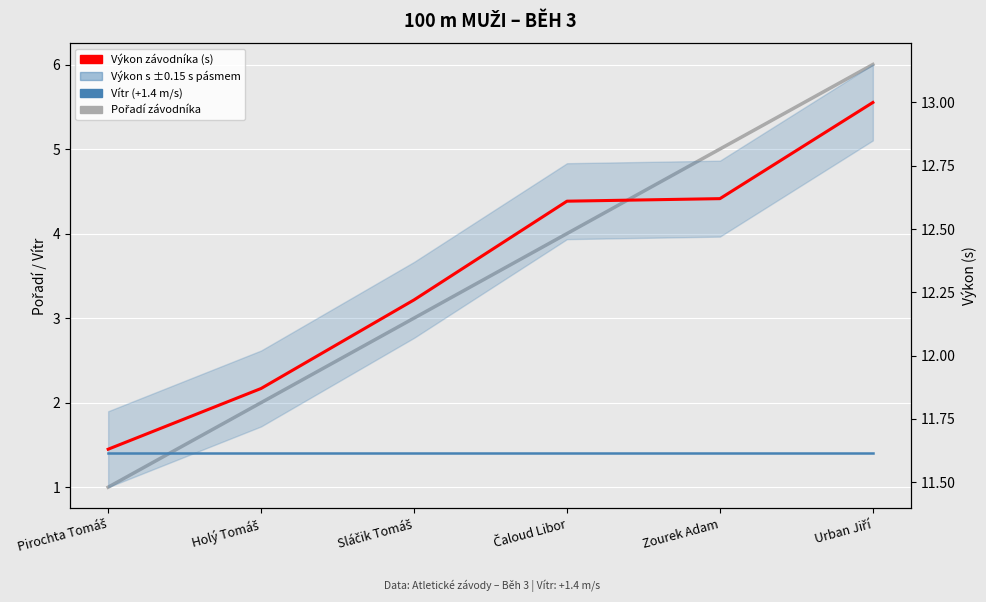

True or false: Vítr (+m/s) s 95% pásmem and Výkon závodníka (s) cross at least once.

False